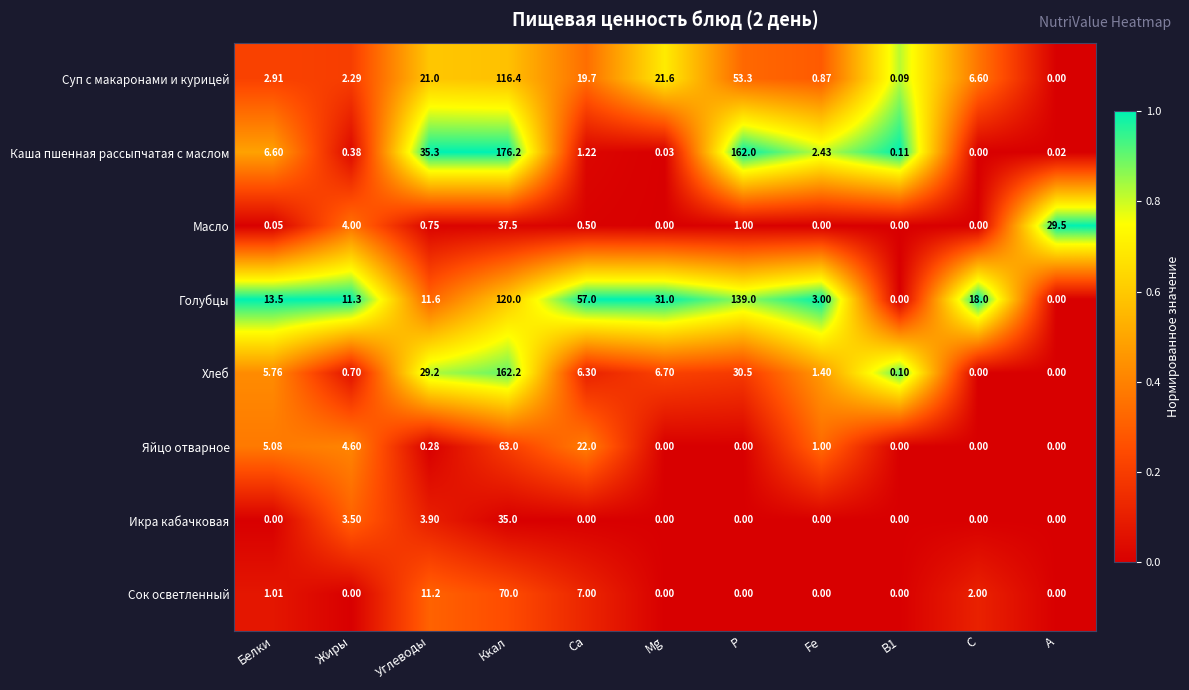

Is the value of Суп с макаронами и курицей at Р greater than the value of Яйцо отварное at Углеводы?

Yes